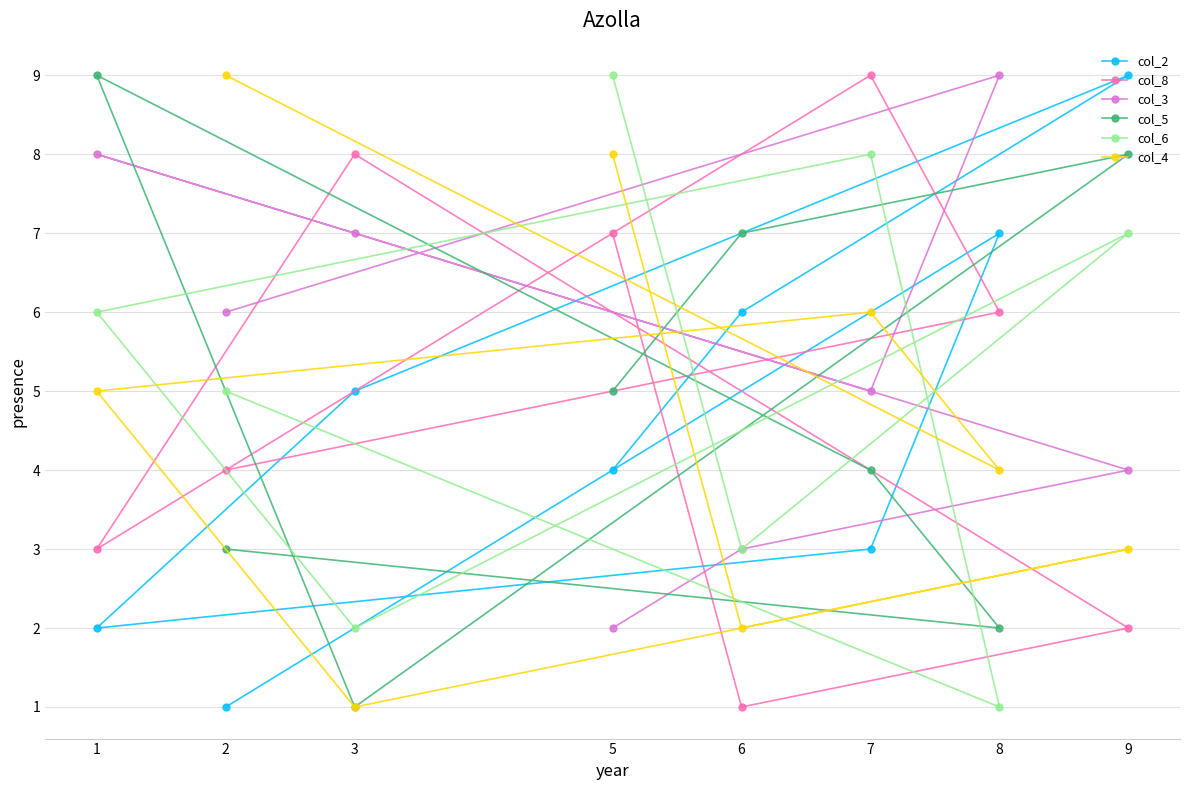

What is the spread (max minus min) of values at 7?

6